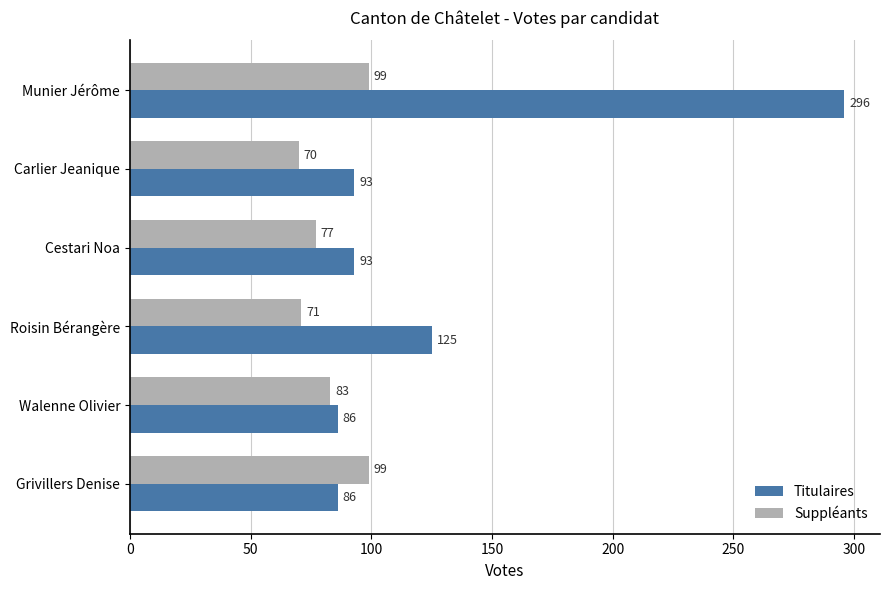

Rank the series by their maximum value, from lowest to highest.

Suppléants, Titulaires